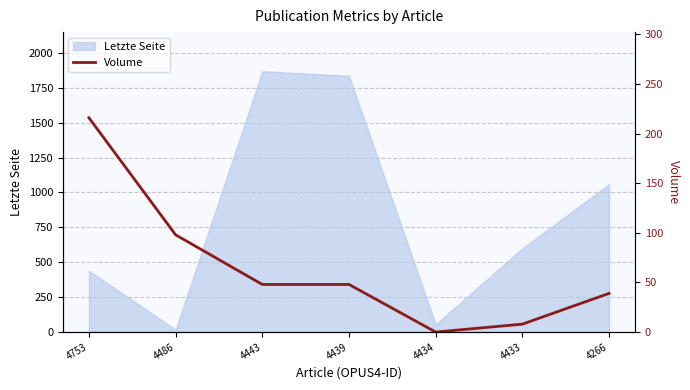

Reading left to right, what are all the values shown in this chart?

216	98	48	48	0	8	39